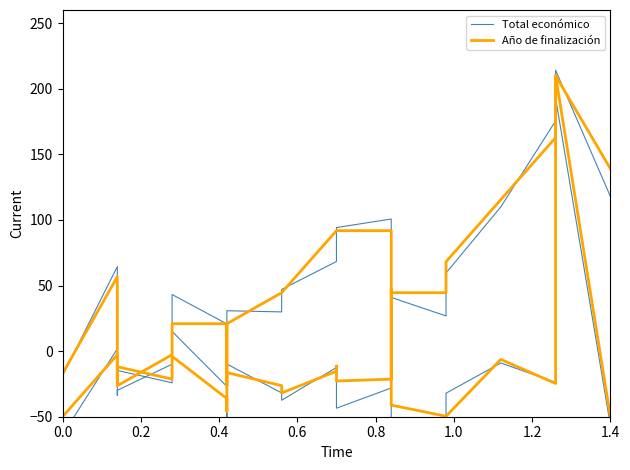

How many lines are shown in the chart?

2